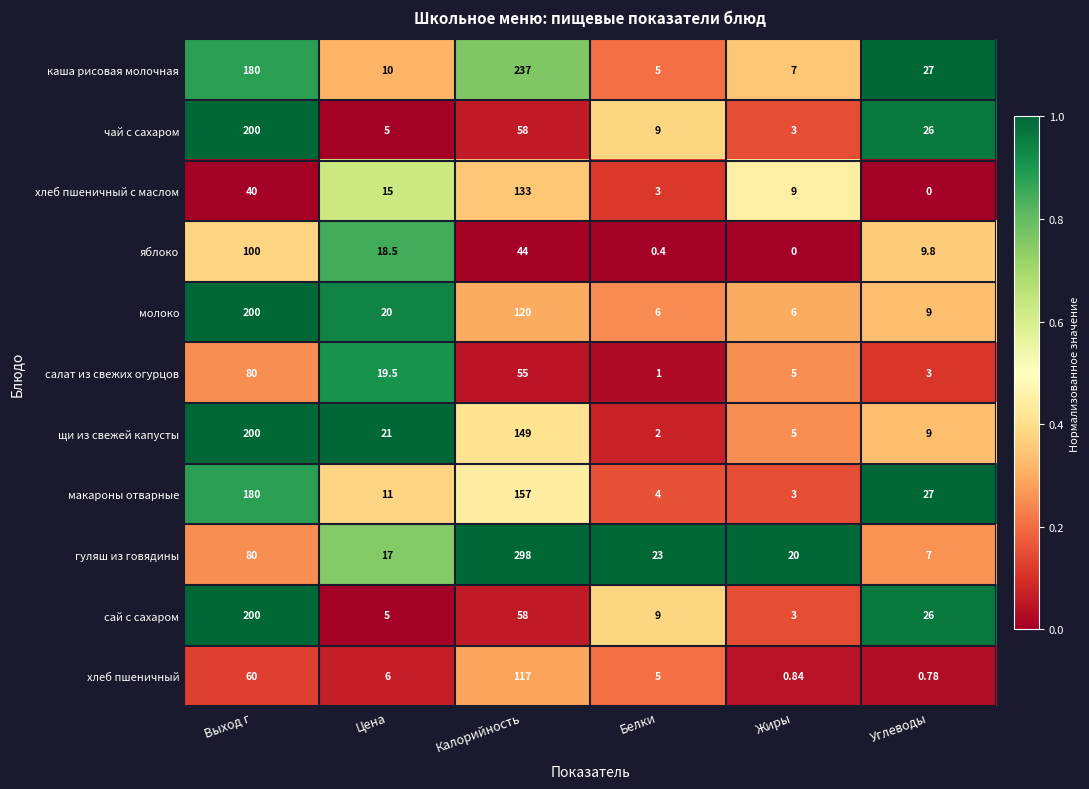

List the labels in order of яблоко value, largest first.

Выход г, Калорийность, Цена, Углеводы, Белки, Жиры